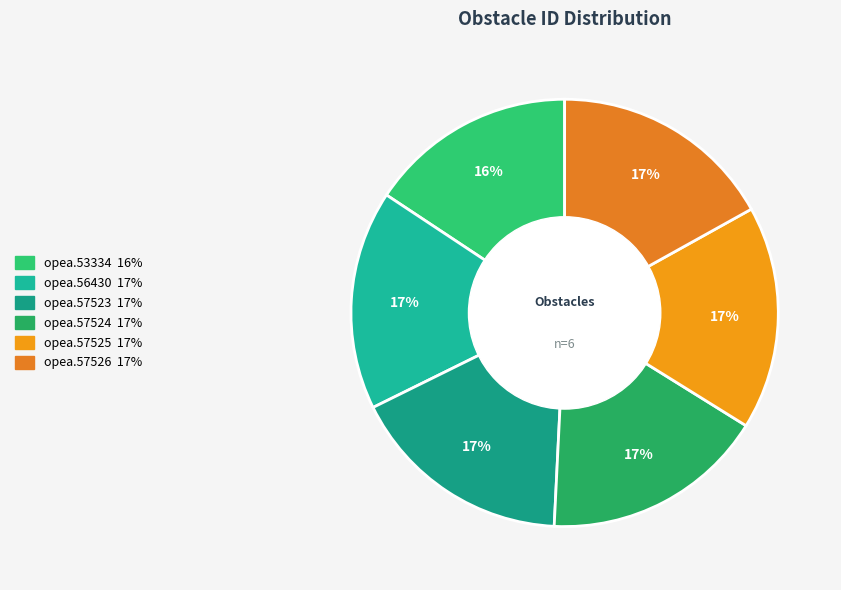

Is it true that opea.57523 is 5% of the pie?

False